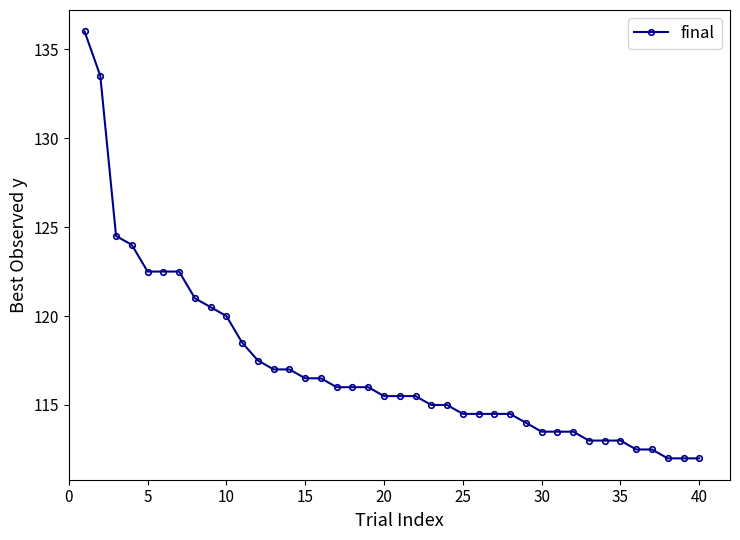

What is the value of the 3rd point from the left?

124.5